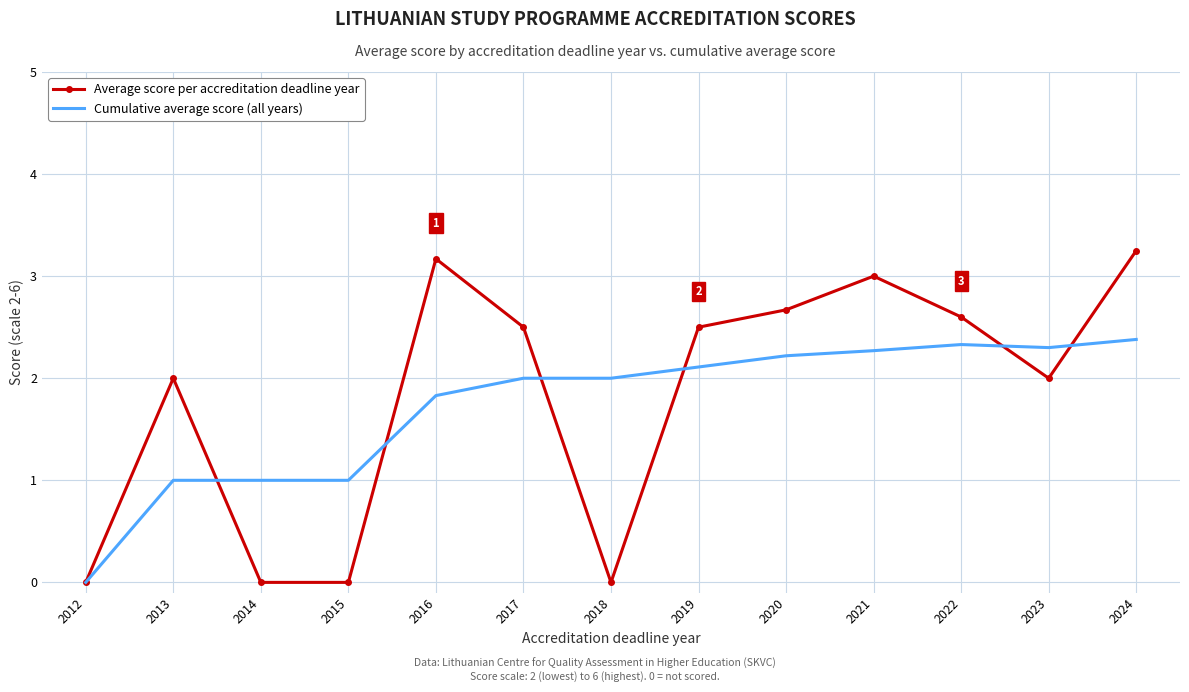

What is the spread (max minus min) of values at 2022?

0.3